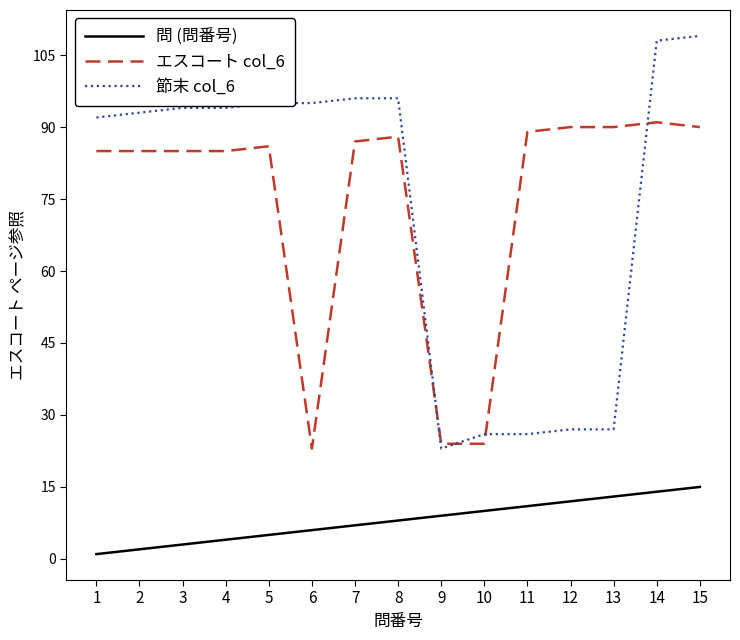

Is the value of エスコート col_6 at 4 greater than the value of 問 (問番号) at 3?

Yes